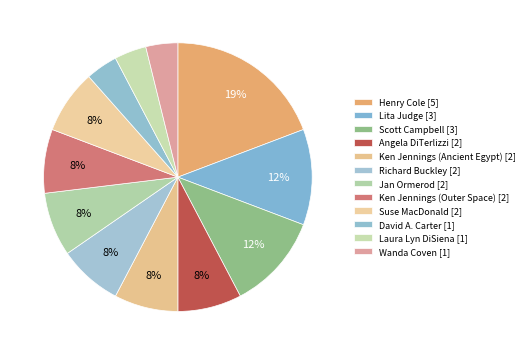

How many segments does this pie chart have?

12